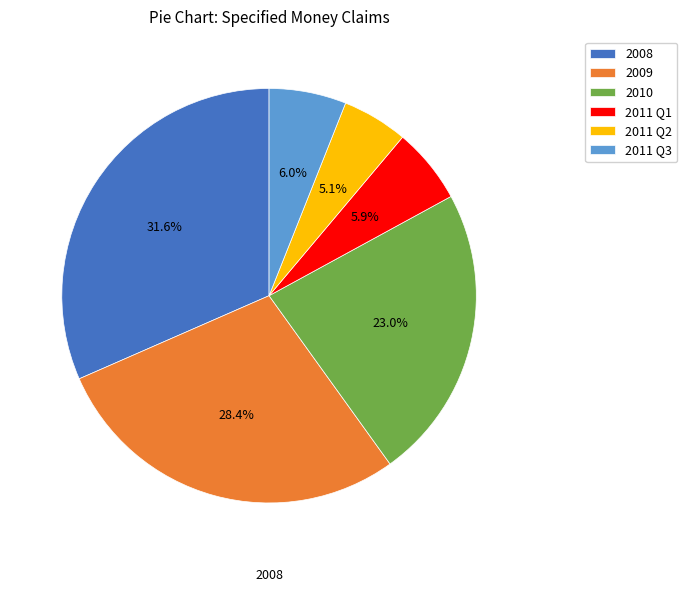

How many segments does this pie chart have?

6